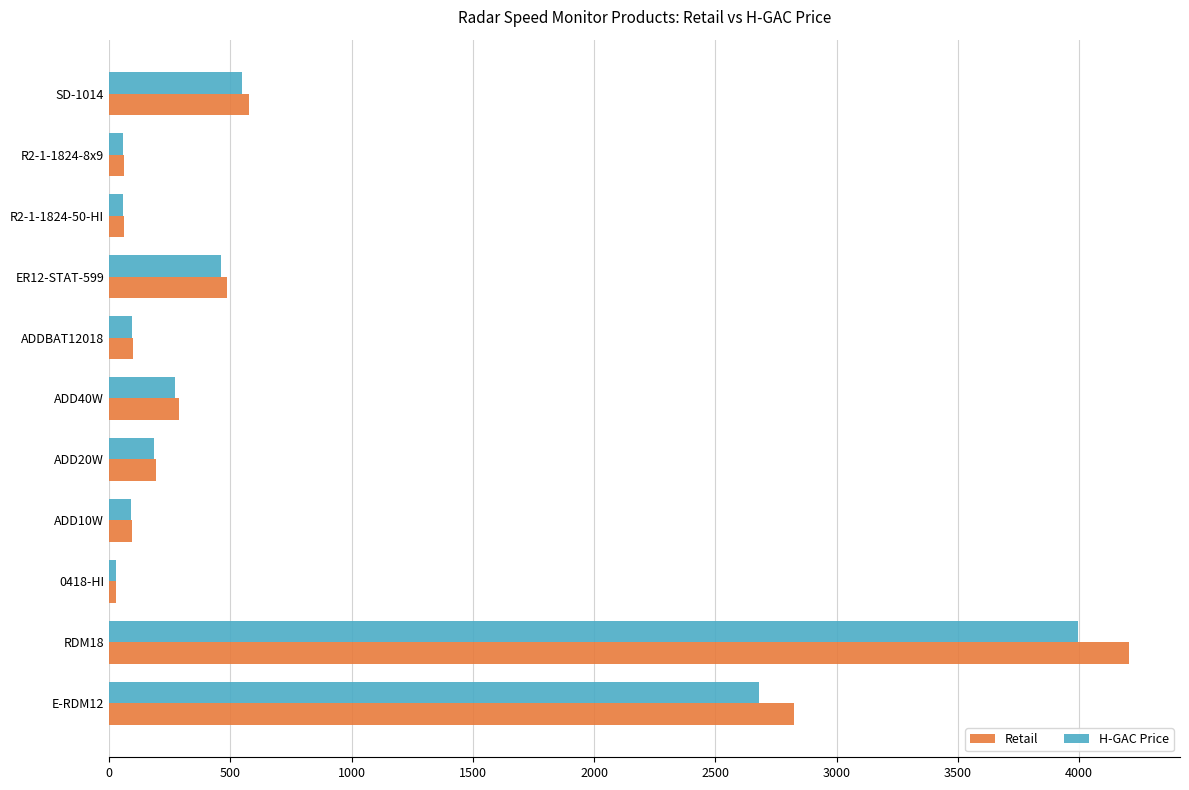

What is the lowest value of the Retail series?

28.3